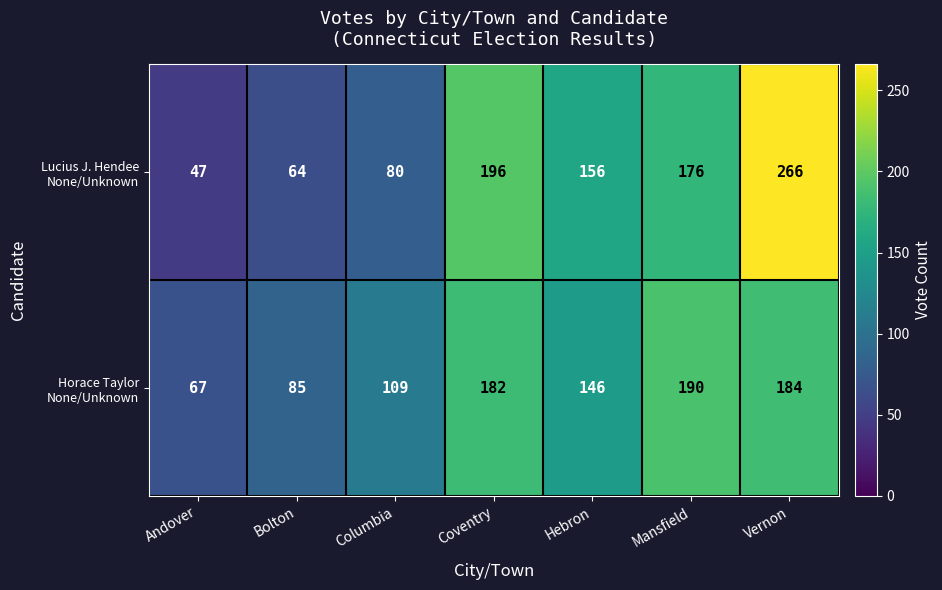

What is the minimum value shown in the chart?

47